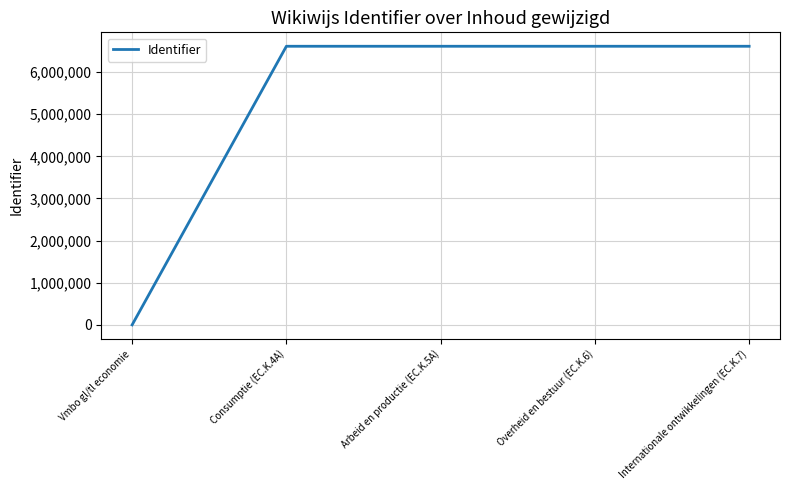

Is it true that the value at Internationale ontwikkelingen (EC.K.7) is 11404172?

False